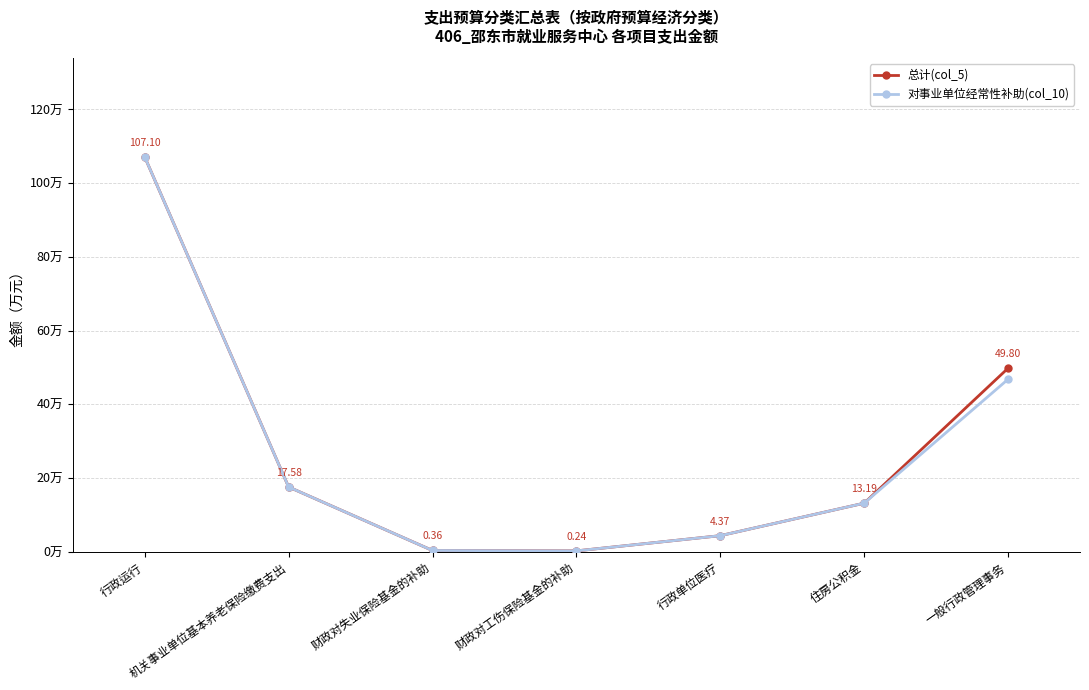

At 一般行政管理事务, list the series in order from largest to smallest.

总计(col_5), 对事业单位经常性补助(col_10)